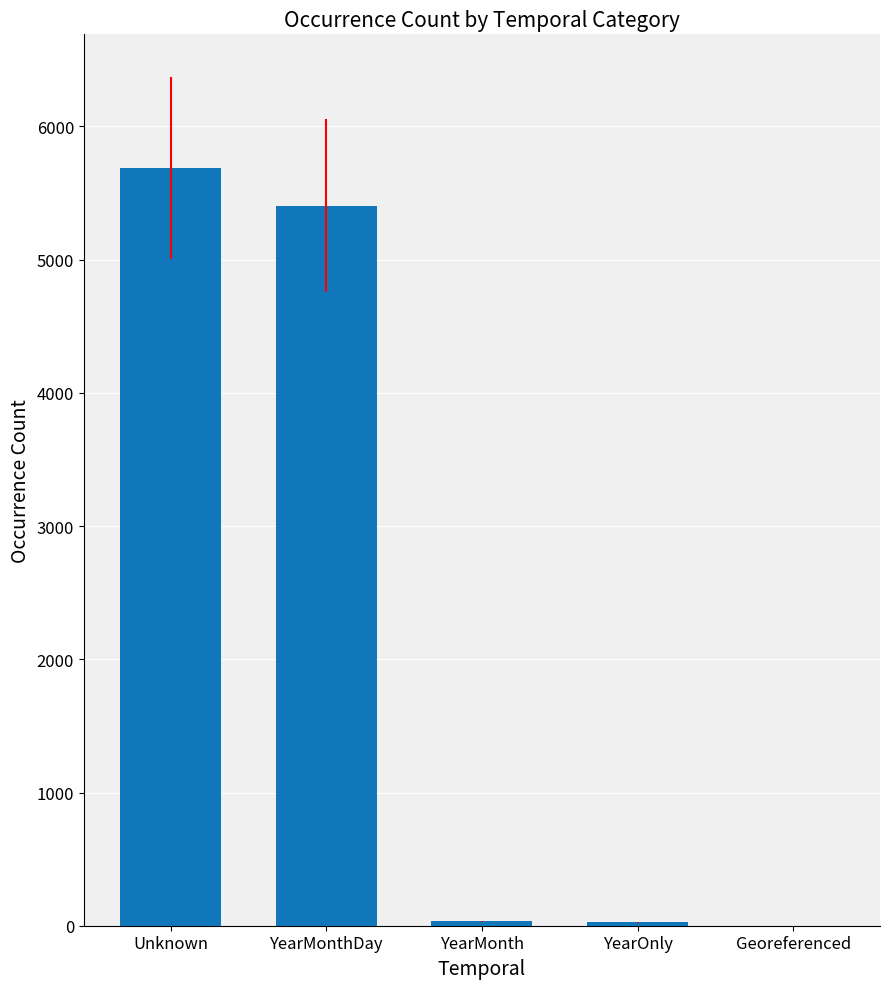

What is the maximum value shown in the chart?

5690